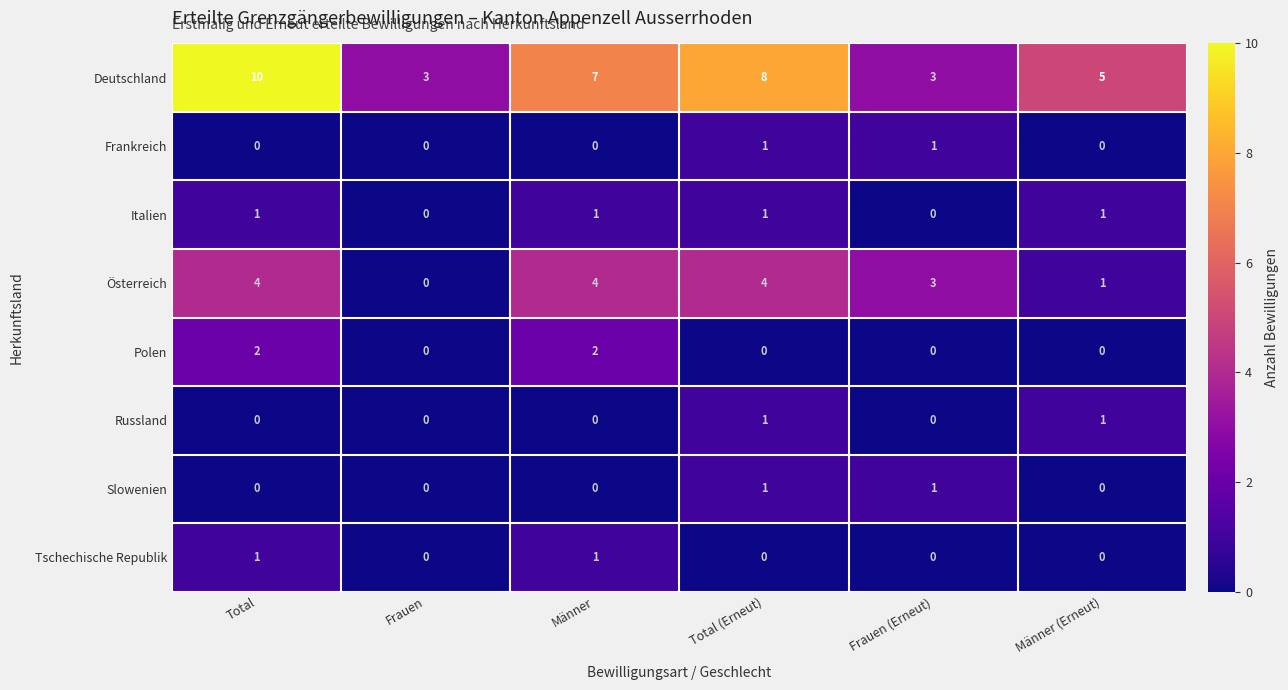

Count the Italien values in the range 0 to 1.

6